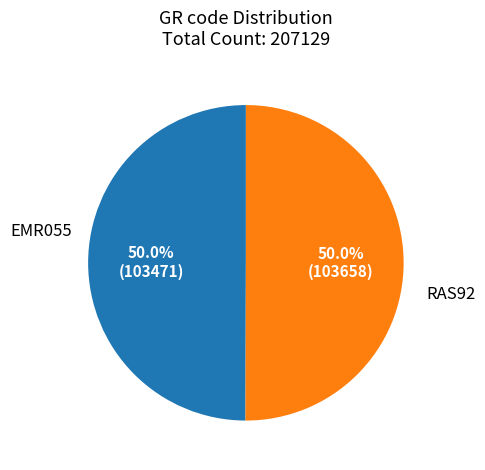

What is the ratio of the value at RAS92 to the value at EMR055?

1.0